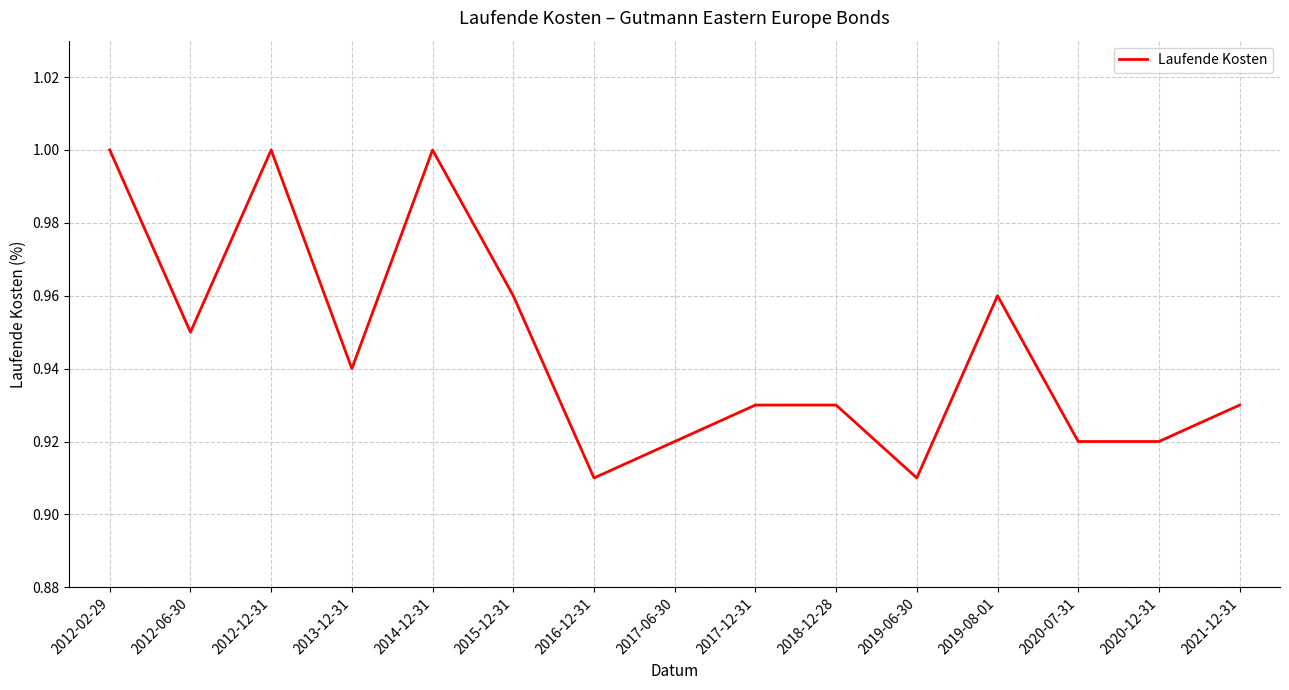

Between 2012-06-30 and 2017-06-30, which is larger?

2012-06-30